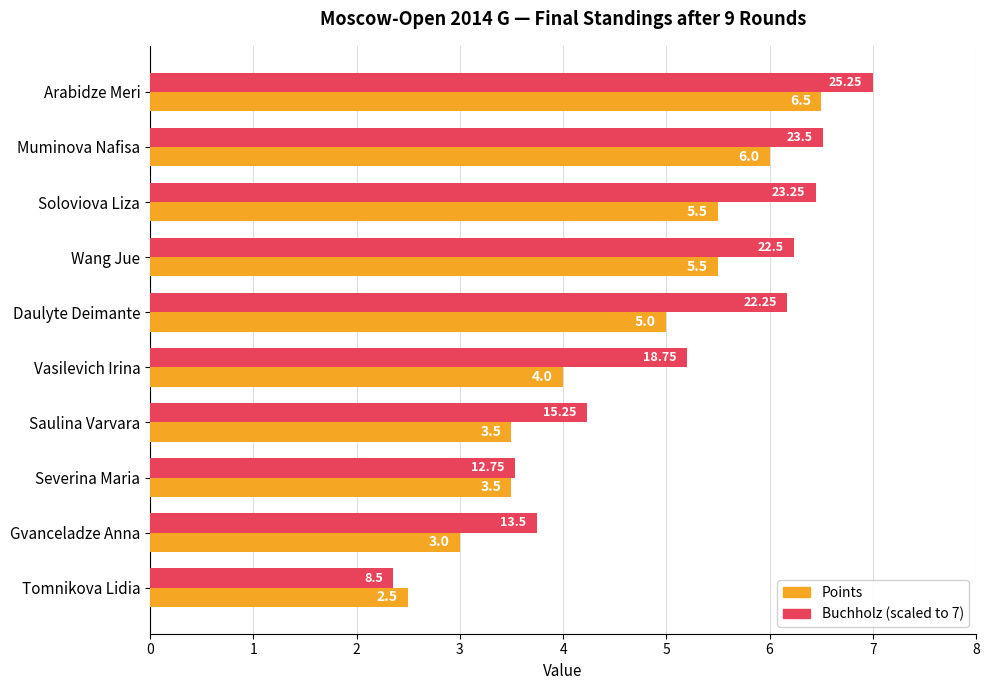

At which category is the sum across all series the highest?

Arabidze Meri